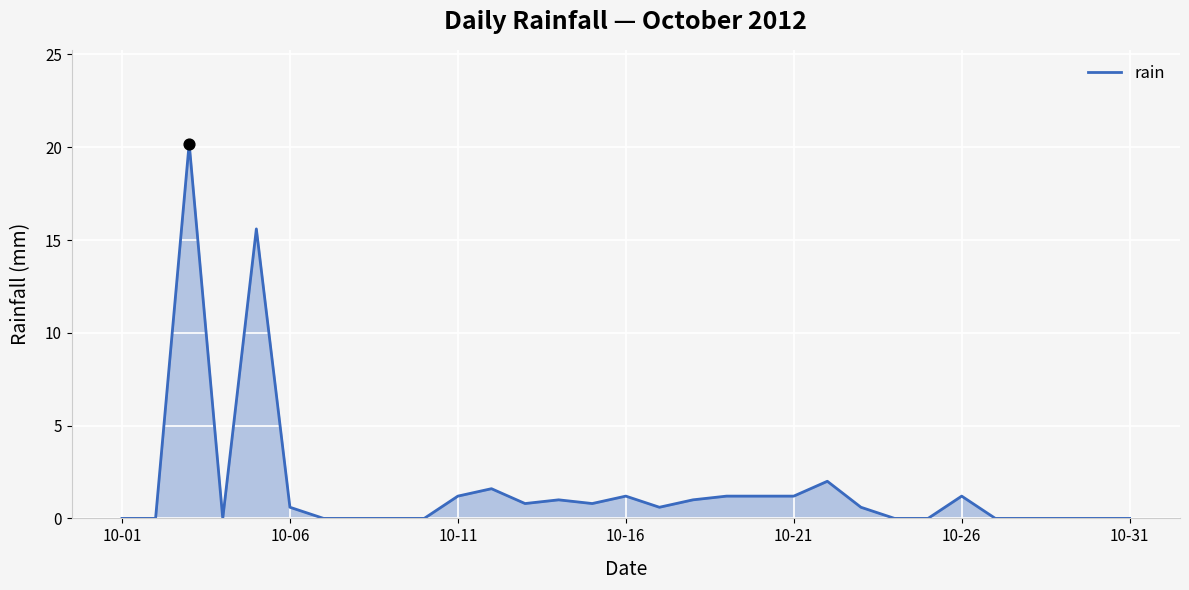

What is the greatest value displayed?

20.2